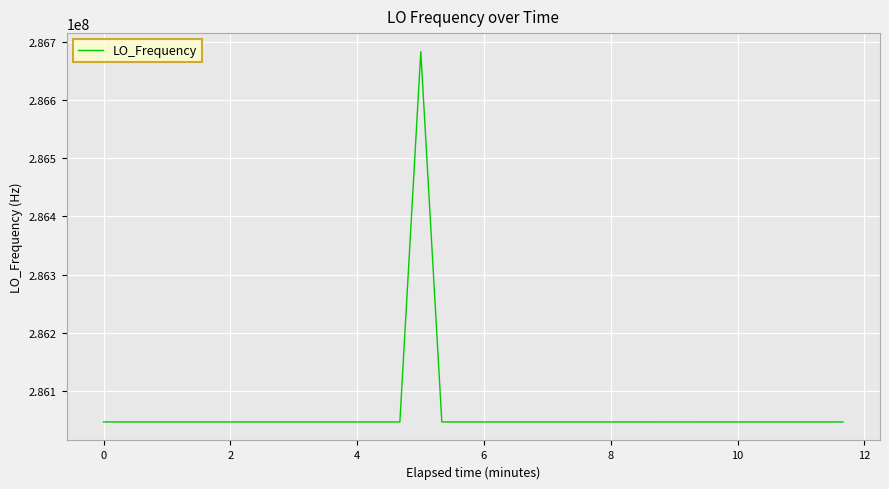

What is the greatest value displayed?

286682702.9